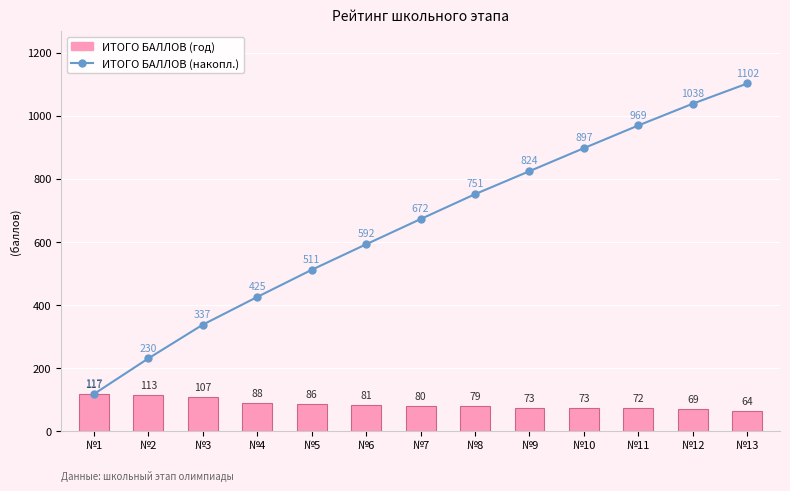

Is it true that ИТОГО БАЛЛОВ (накопл.) equals 1574 at №12?

False